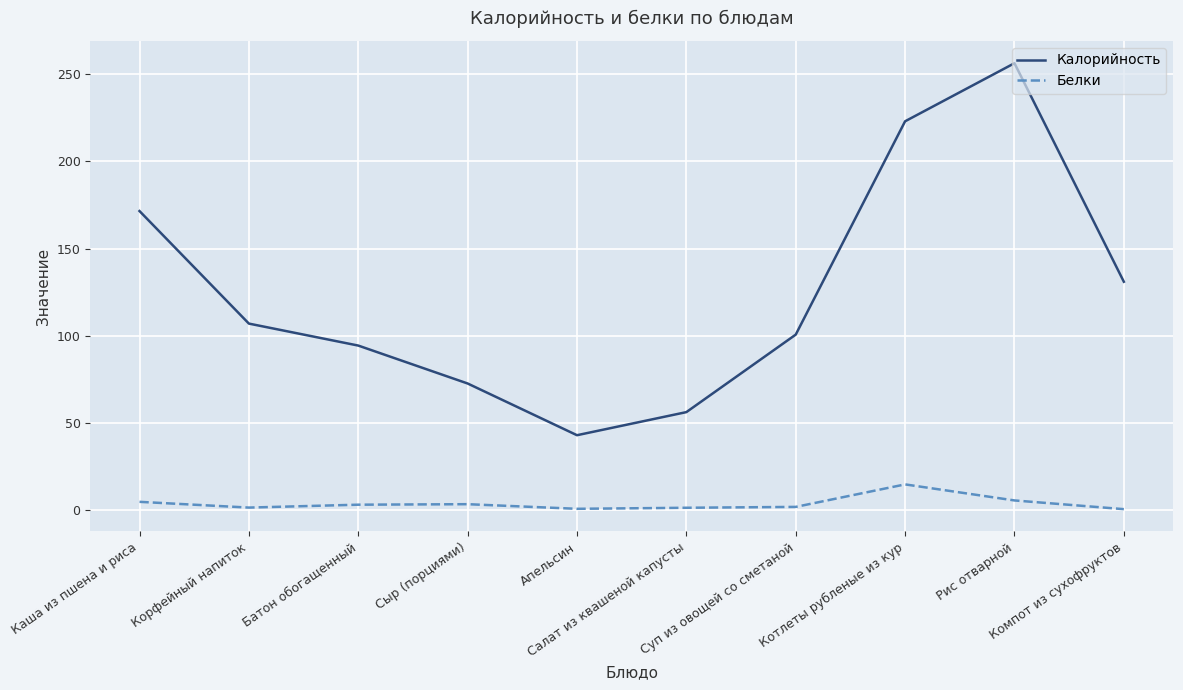

What is the highest value of the Белки series?

14.8